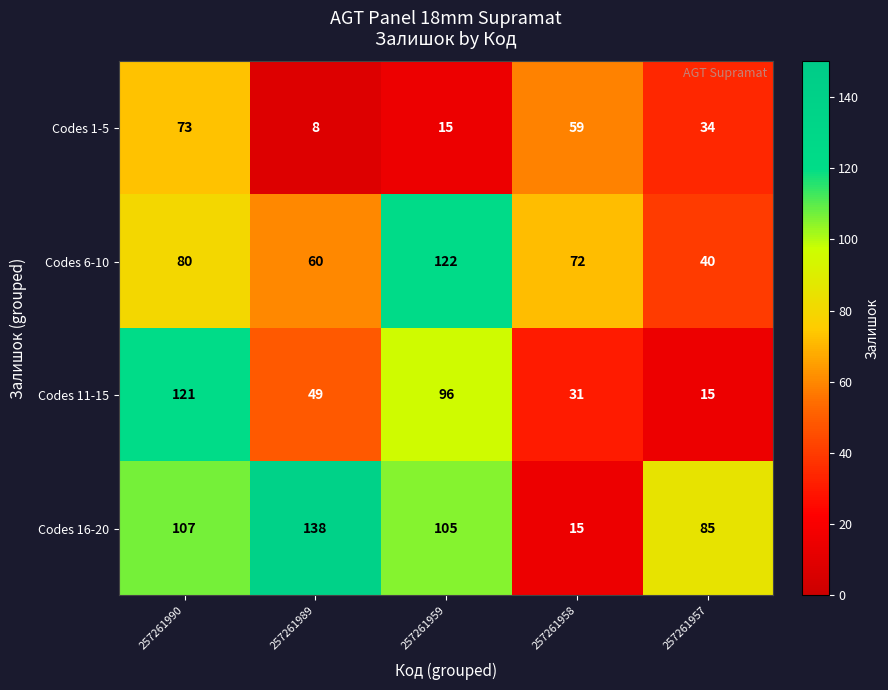

Rank the series by their average value, from lowest to highest.

Codes 1-5, Codes 11-15, Codes 6-10, Codes 16-20